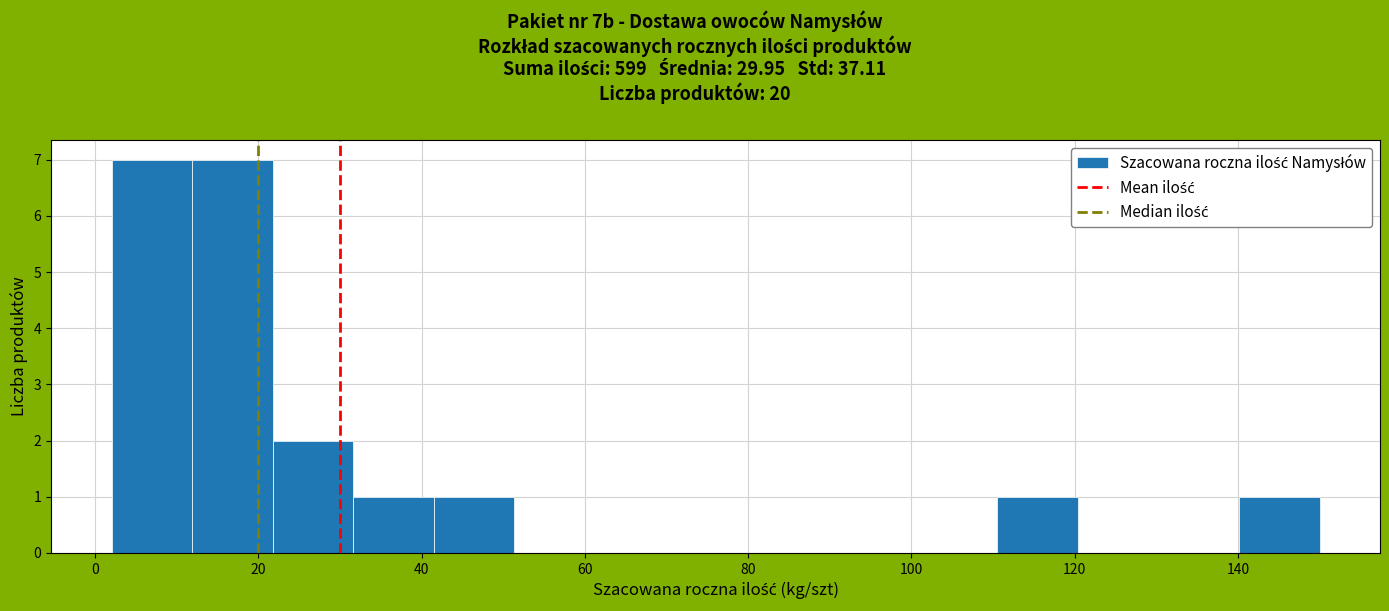

Reading left to right, list every bar in this chart as the range it spans on the x-axis followed by its height. Neither the bar edges nor the heights are printed on the chart, so give them approximately, as read against the axes.

2 to 12: 7
12 to 22: 7
22 to 32: 2
32 to 42: 1
42 to 52: 1
52 to 62: 0
62 to 72: 0
72 to 80: 0
80 to 90: 0
90 to 100: 0
100 to 110: 0
110 to 120: 1
120 to 130: 0
130 to 140: 0
140 to 150: 1